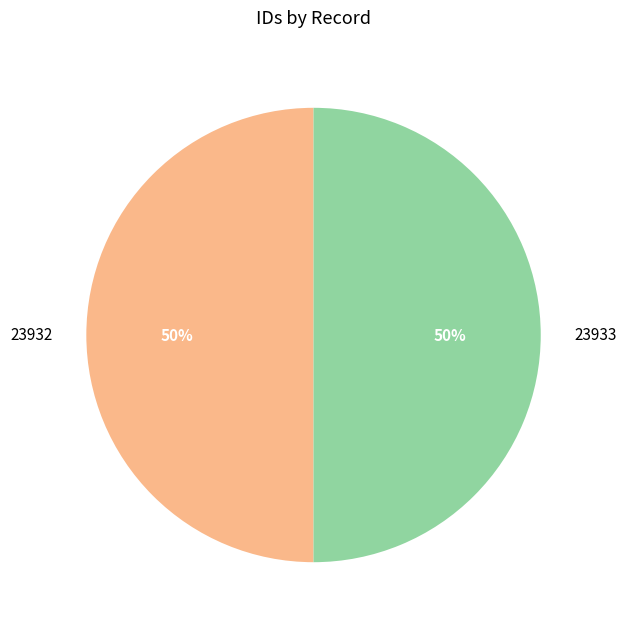

The 23932 slice represents 50% of the pie. True or false?

True